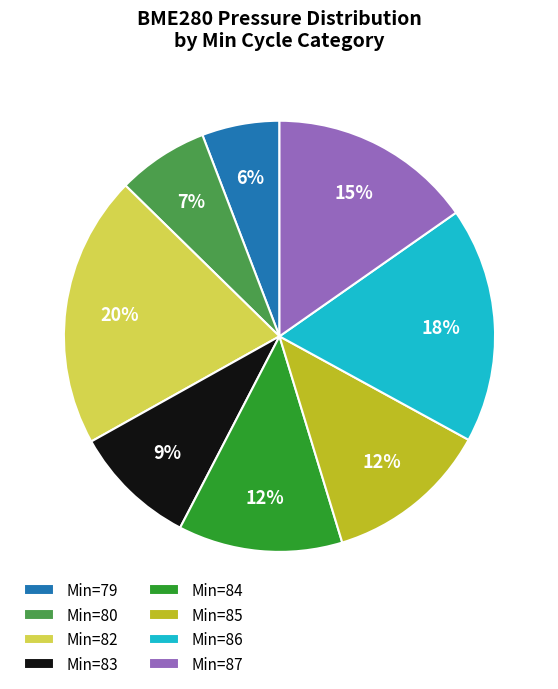

Do Min=83 and Min=86 together represent more than half of the pie?

No